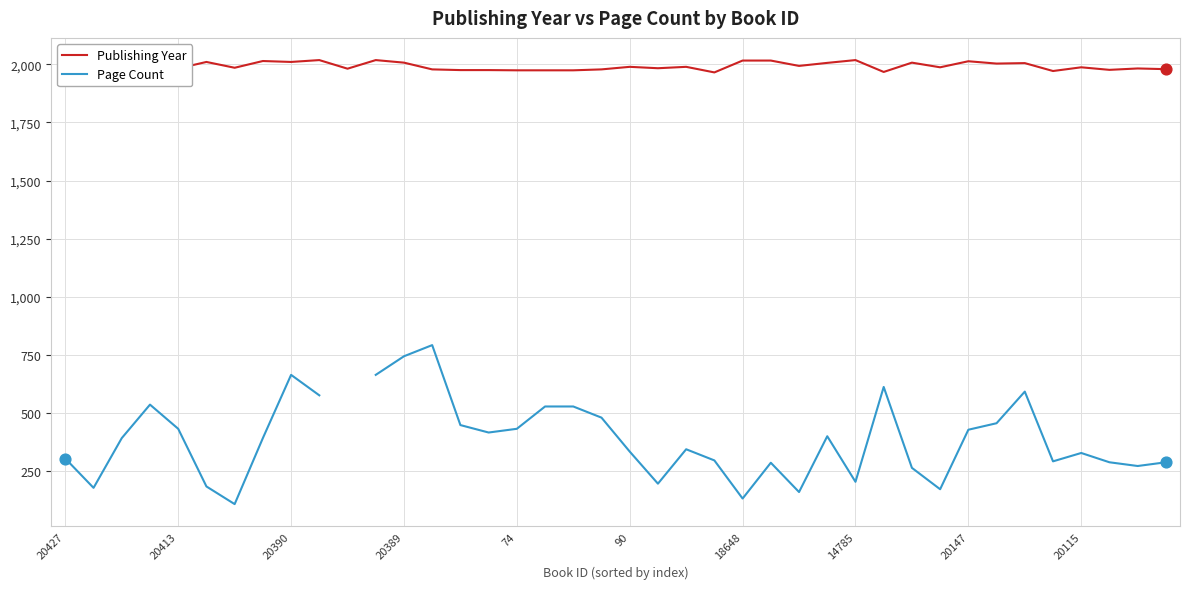

Which series reaches the maximum Y coordinate?

Publishing Year